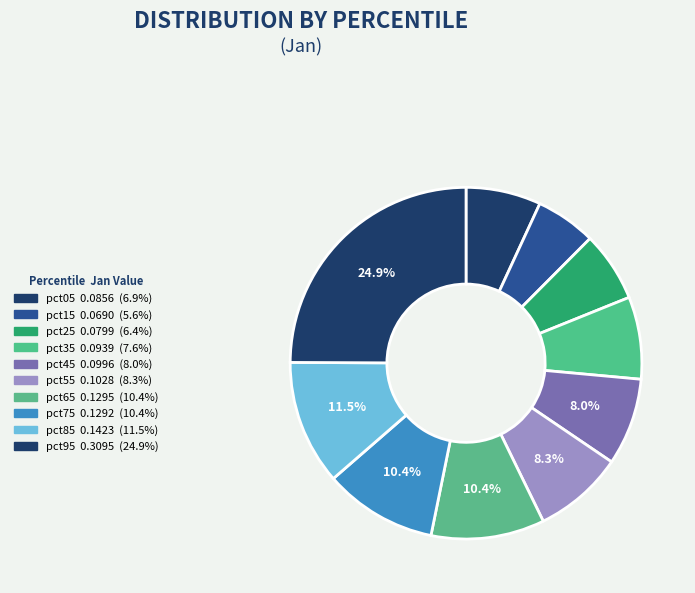

To the nearest percent, what is the difference between the pct15 and pct85 slice percentages?

6%